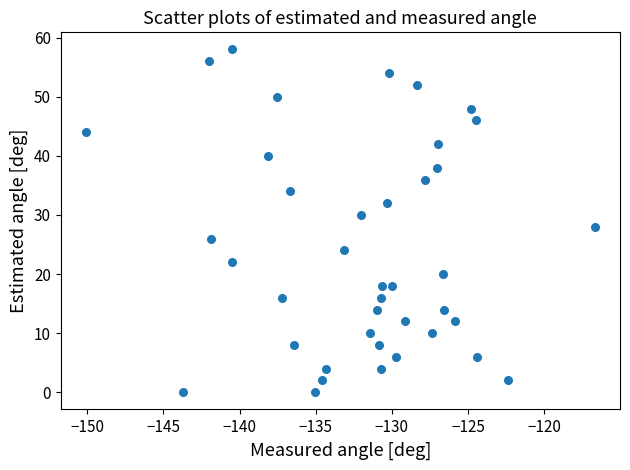

What is the range of Y values (max minus min)?

58